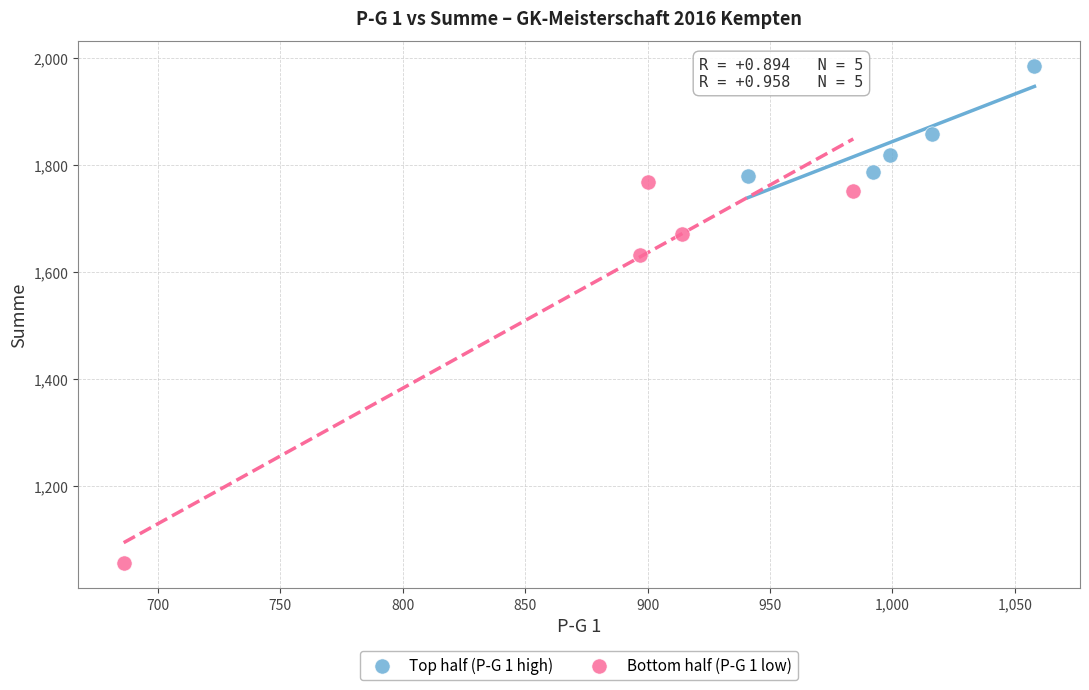

Which series reaches the minimum Y coordinate?

Bottom half (P-G 1 low)